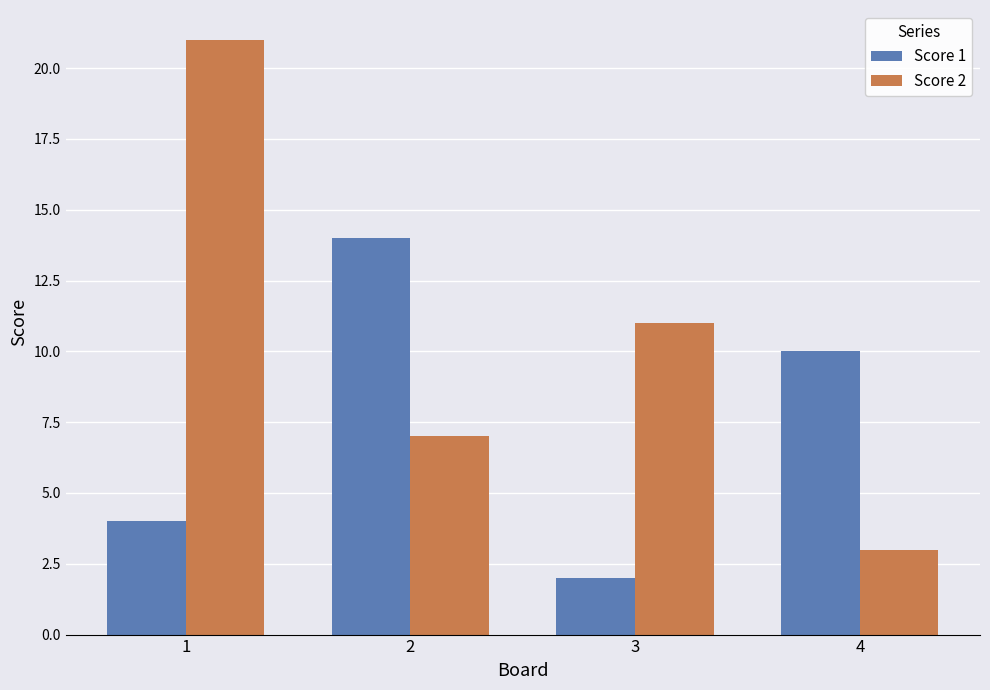

What are all the series names shown in the legend?

Score 1, Score 2